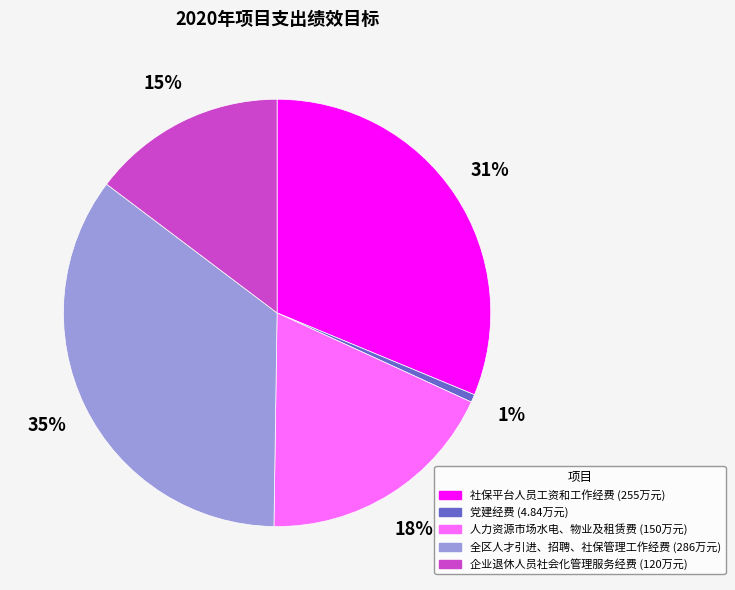

Which slice is the largest?

全区人才引进、招聘、社保管理工作经费